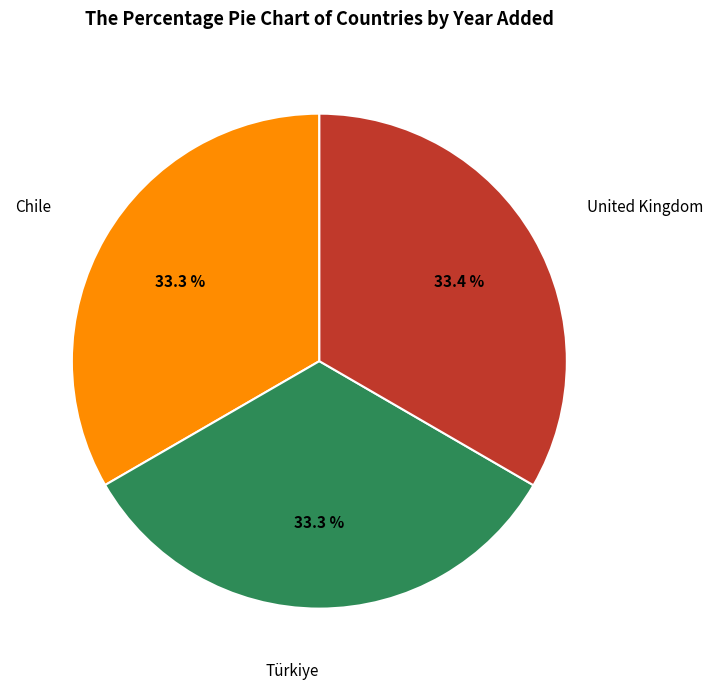

Is there a majority slice in this chart?

No